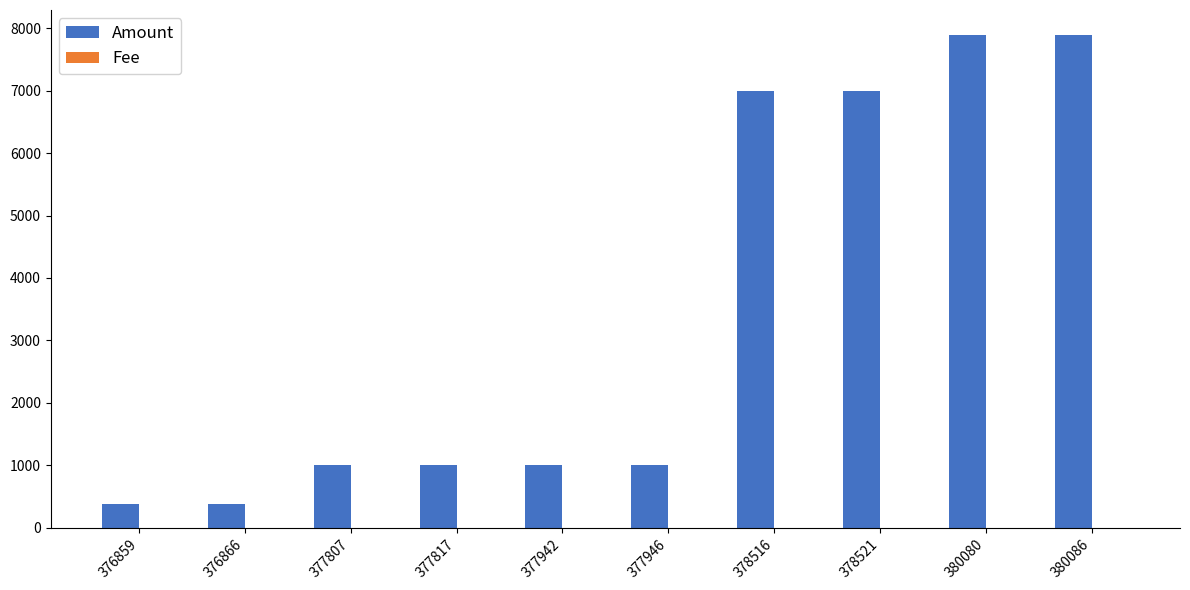

What is the greatest value displayed?

7899